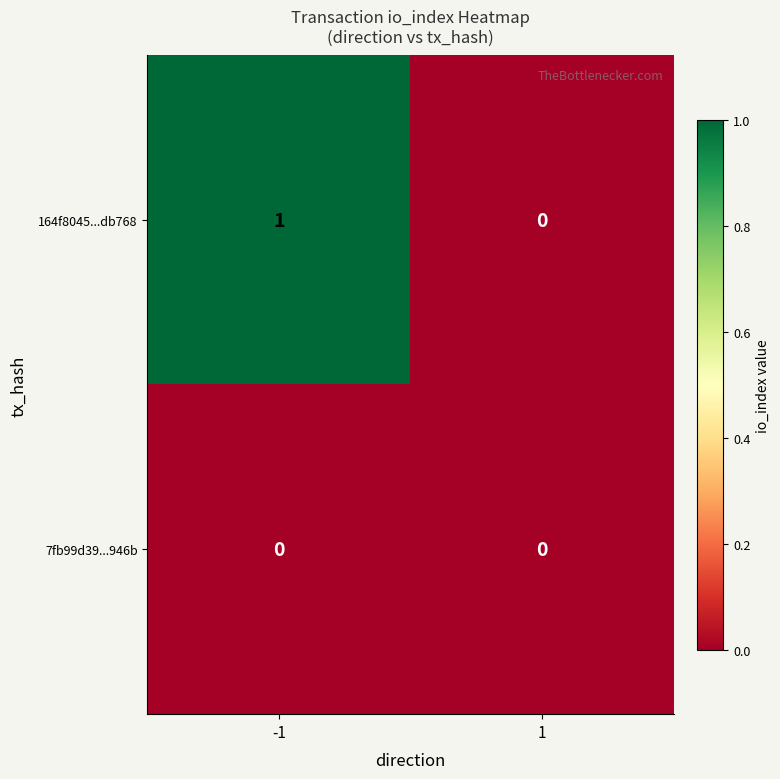

Which series has the largest total across all categories?

164f8045...db768